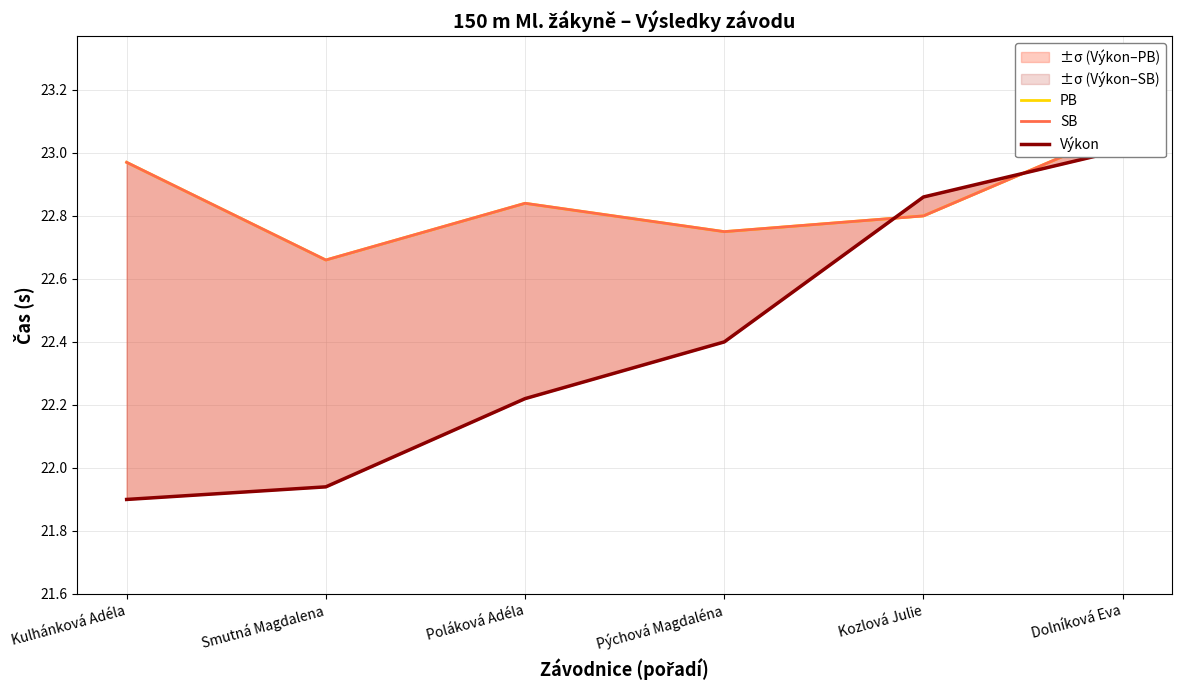

Does the chart have visible grid lines?

Yes